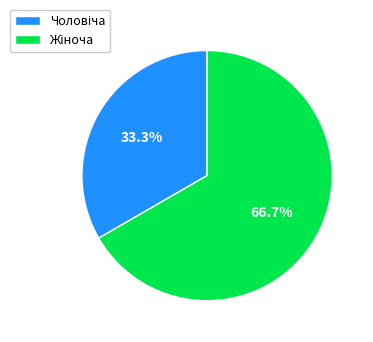

Is there a majority slice in this chart?

Yes